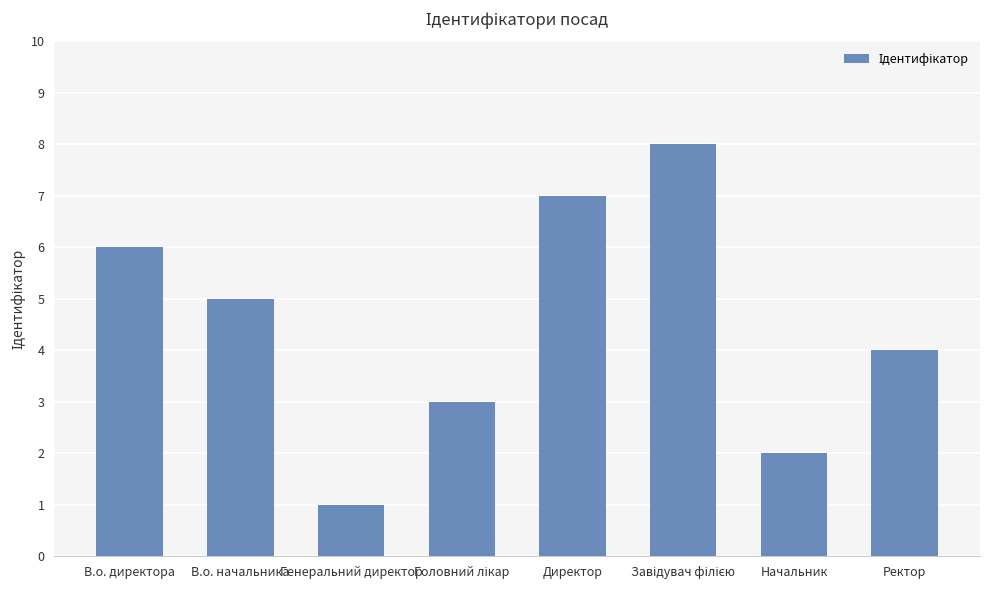

What is the change in value from В.о. начальника to Генеральний директор?

-4